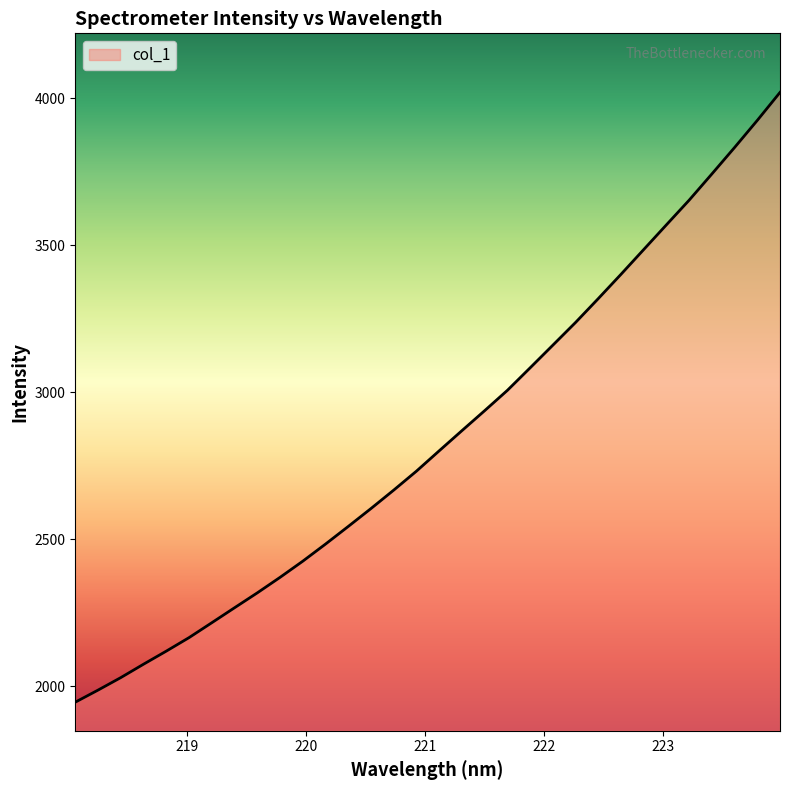

What is the minimum value shown in the chart?

1945.7